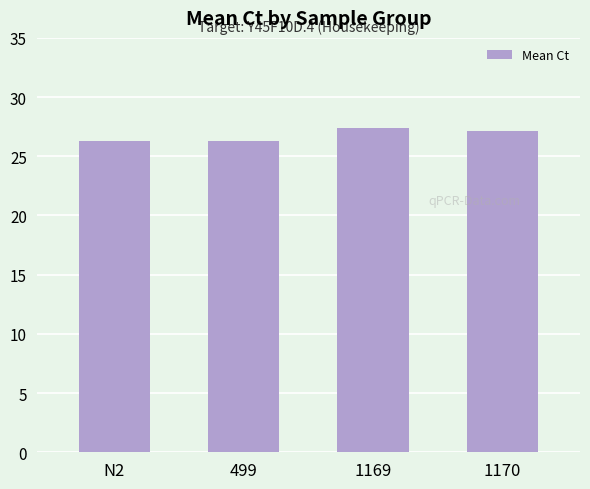

Are the bars grouped side by side (vs. stacked)?

No